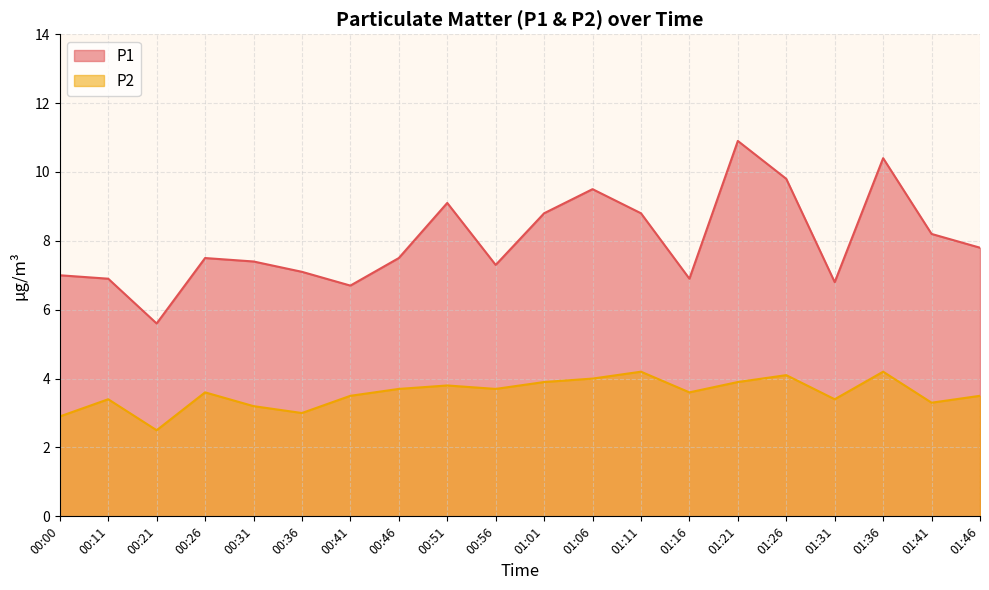

Is the value of P2 at 00:21 greater than the value of P1 at 00:56?

No